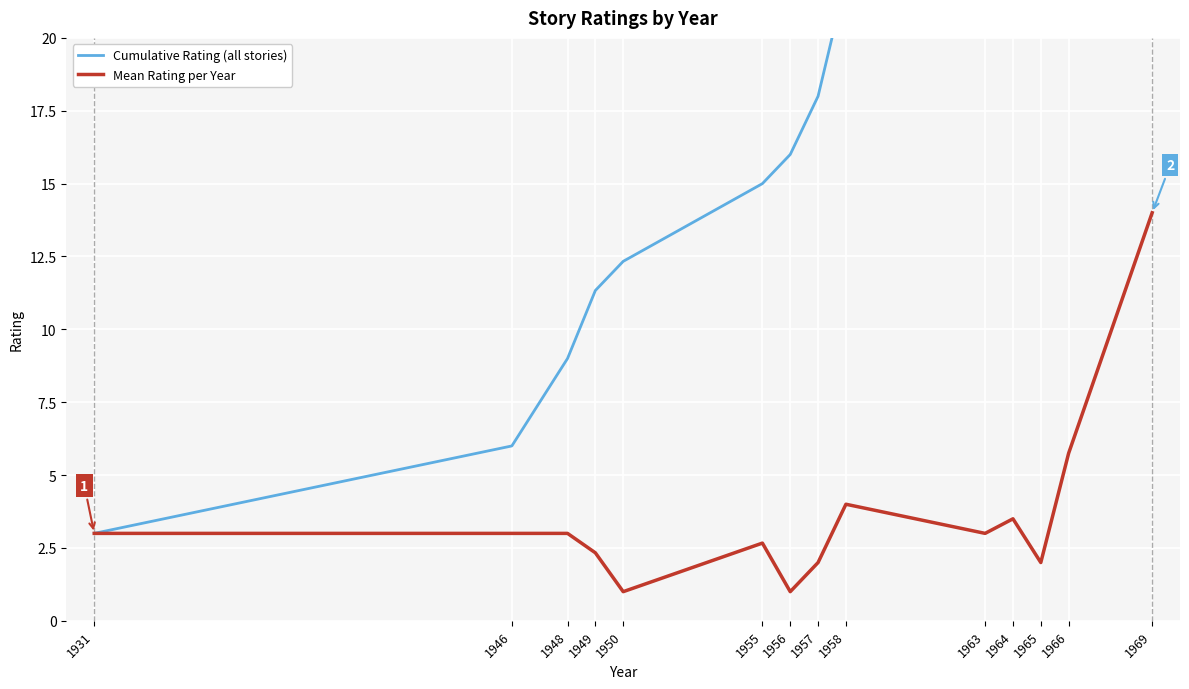

True or false: Mean Rating per Year and Cumulative Rating (all stories) cross at least once.

False